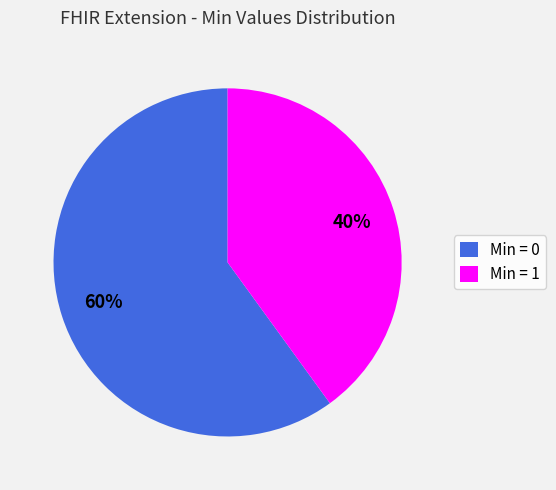

Rank the categories by value from highest to lowest.

Min = 0, Min = 1